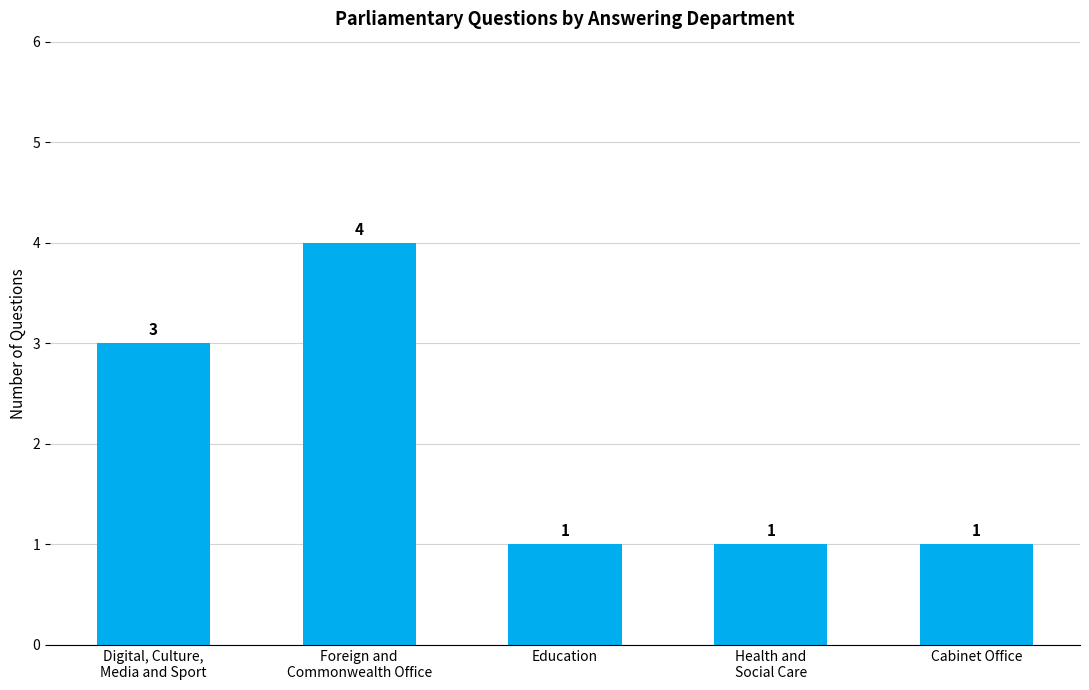

What is the difference between the maximum and minimum values?

3